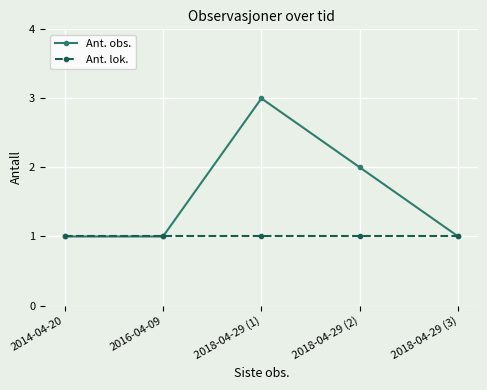

What is the value of the Ant. obs. point at the 1st from the left?

1